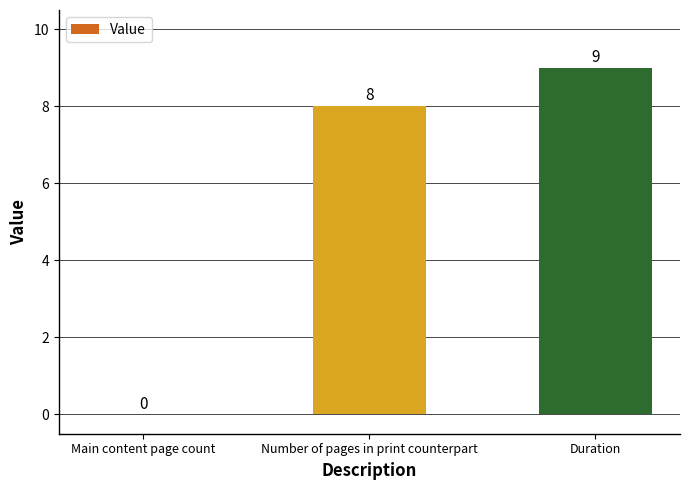

What is the greatest value displayed?

9